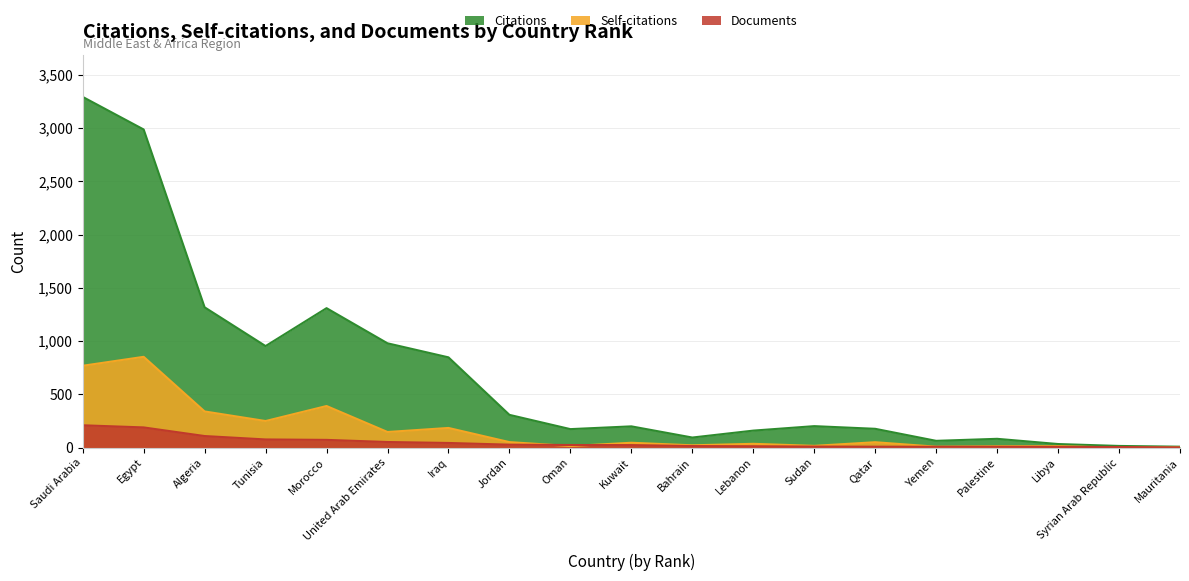

How many values in the Documents series are below 24?

9